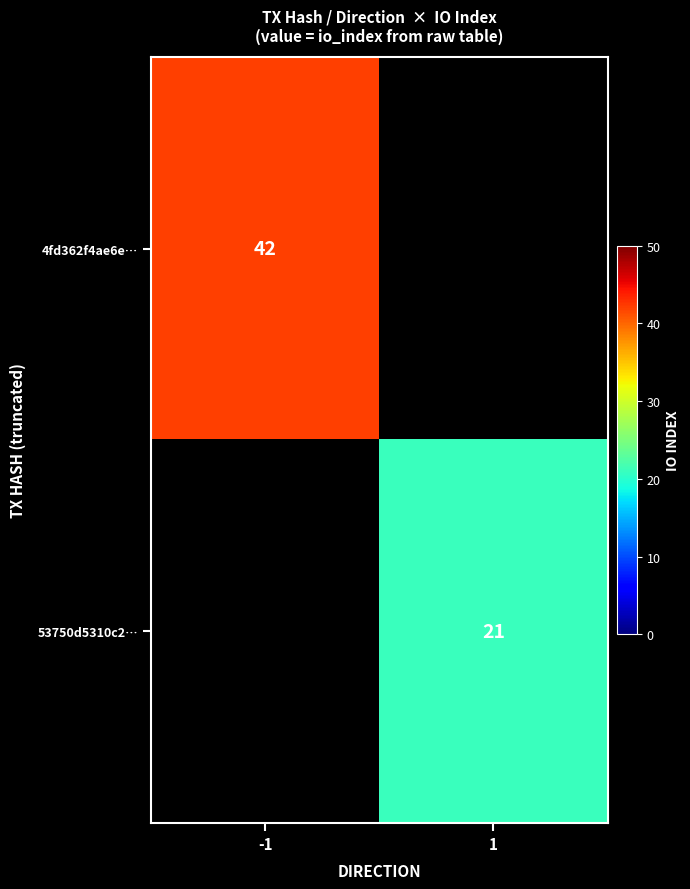

How many data points does each series have?

2